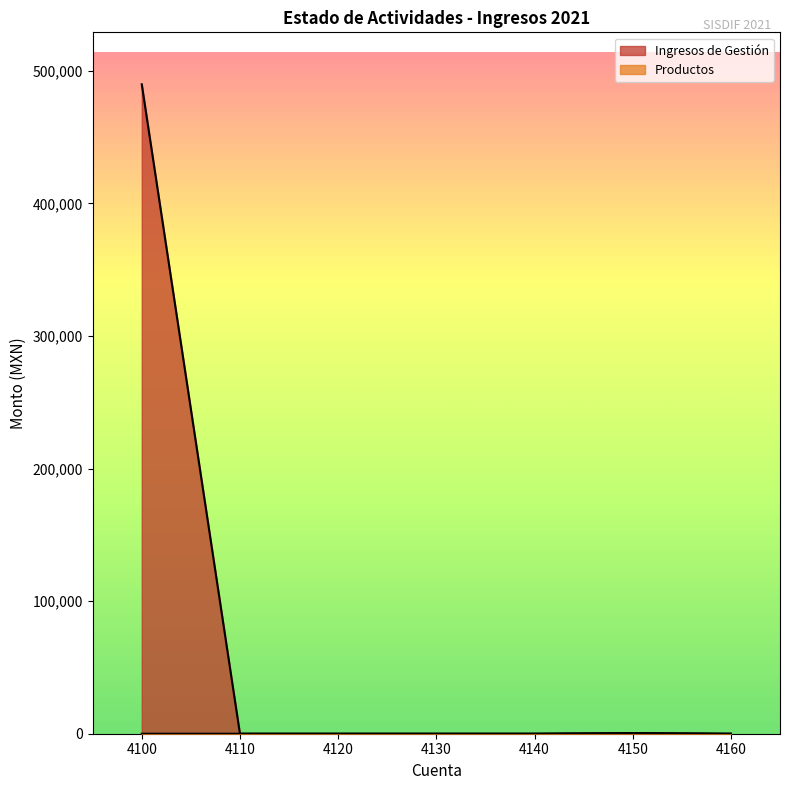

Which label corresponds to the smallest value in the chart?

4110